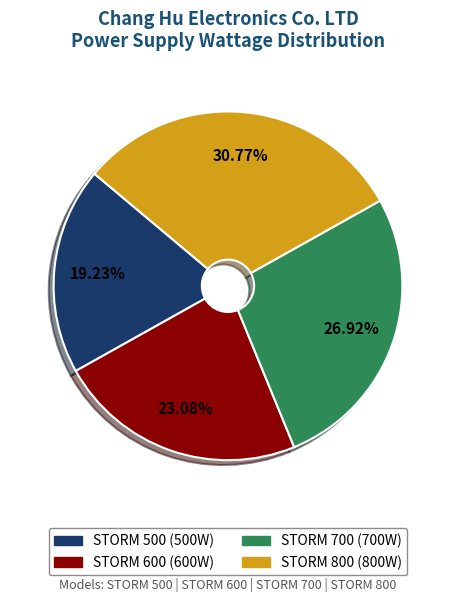

How many segments does this pie chart have?

4